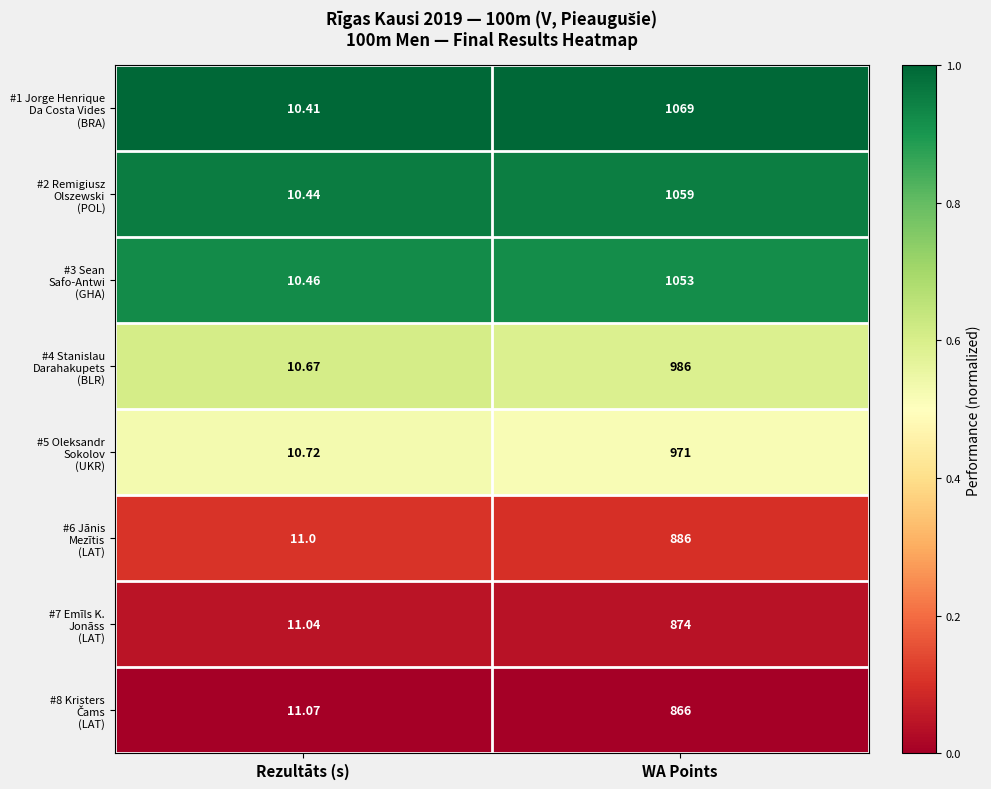

At which category does the chart reach its minimum across all series?

Rezultāts (s)